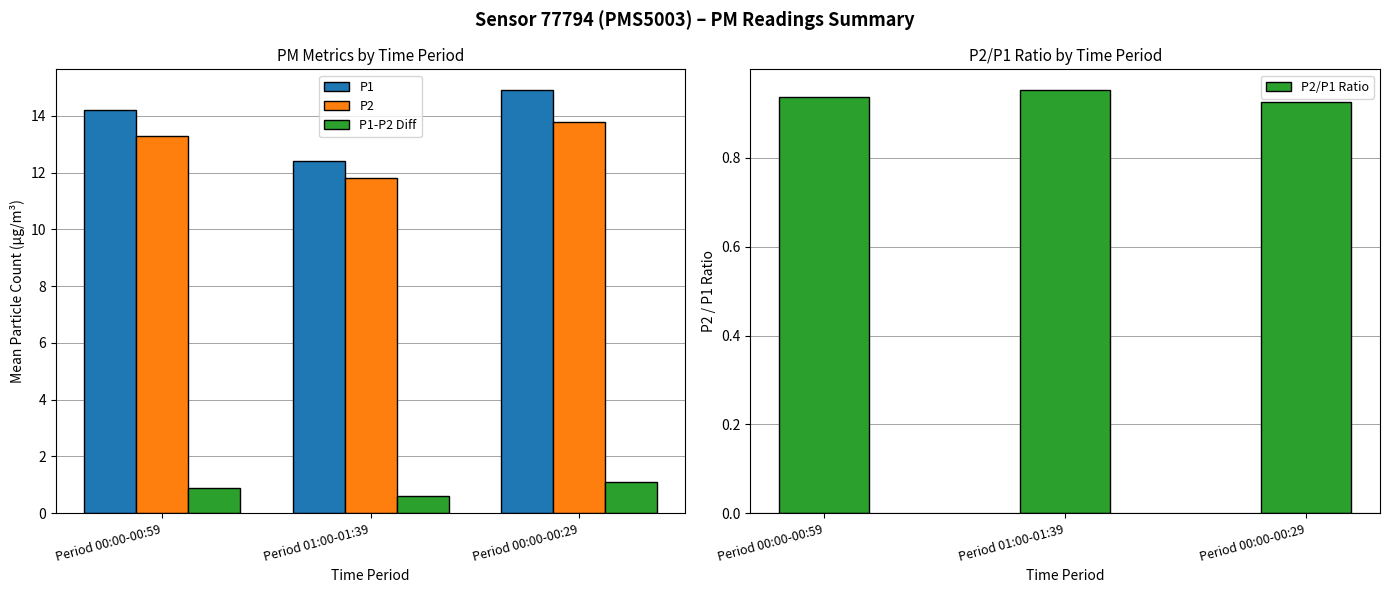

What is the label of the 1st bar from the right?

Period 00:00-00:29